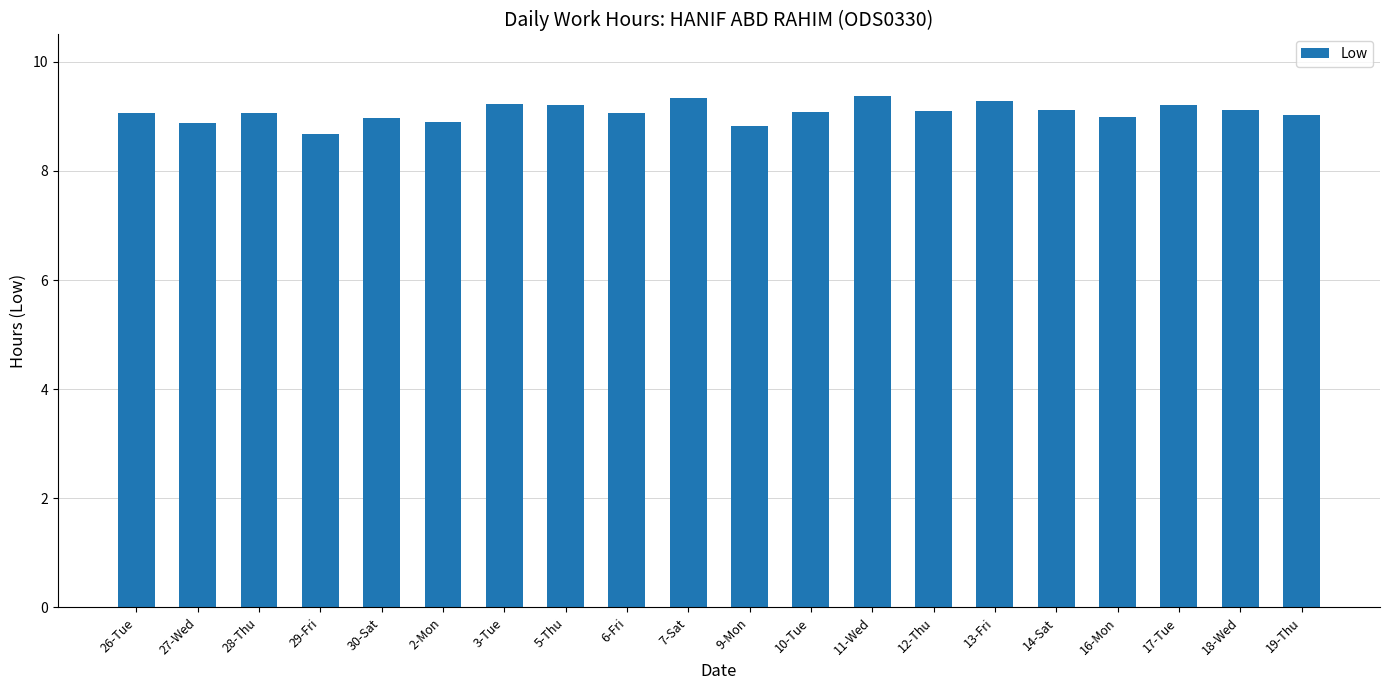

Is it true that the value at 5-Thu is 2.5?

False